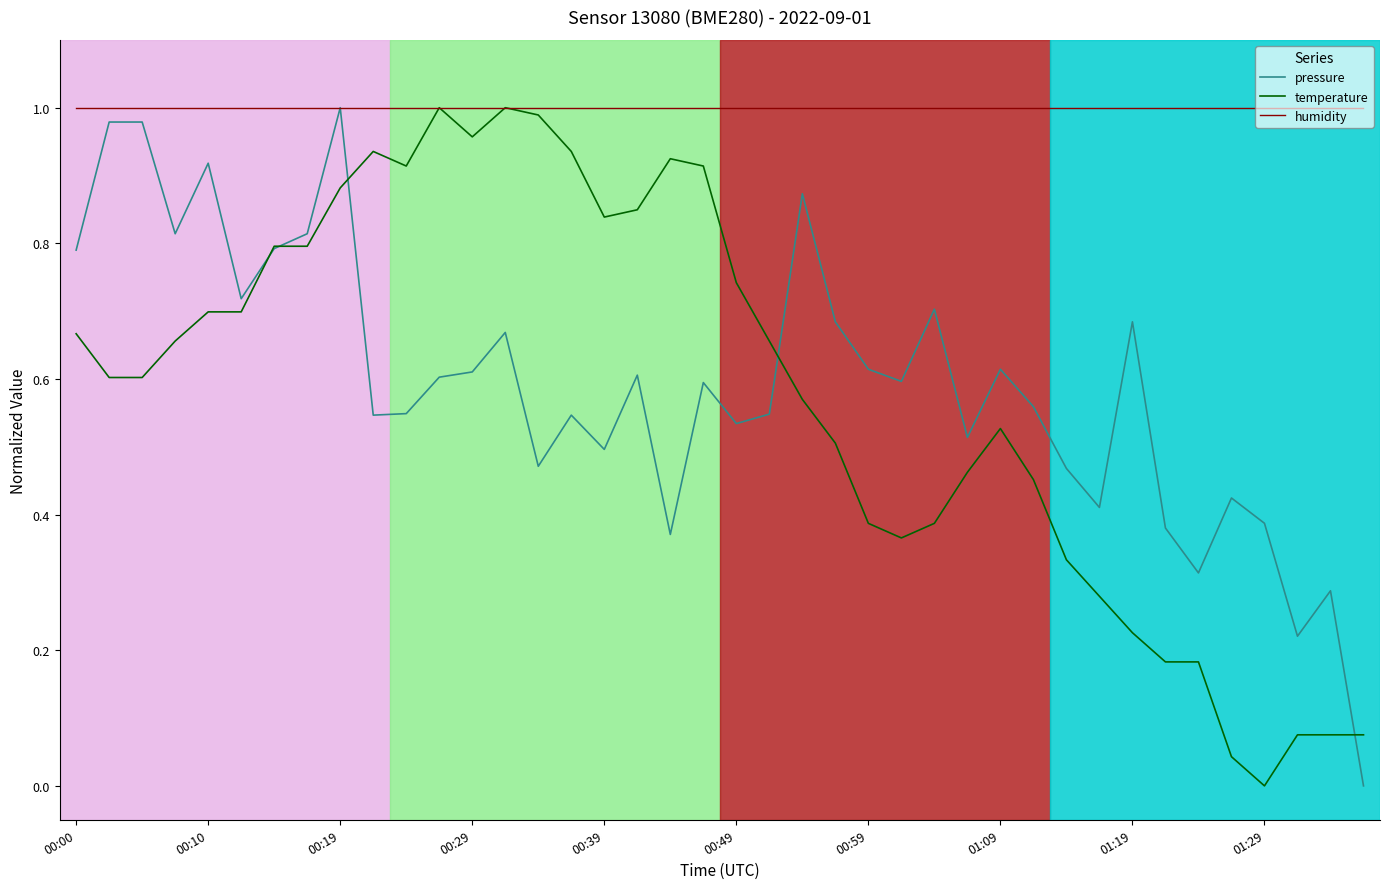

What is the sum of all pressure values?

23.7